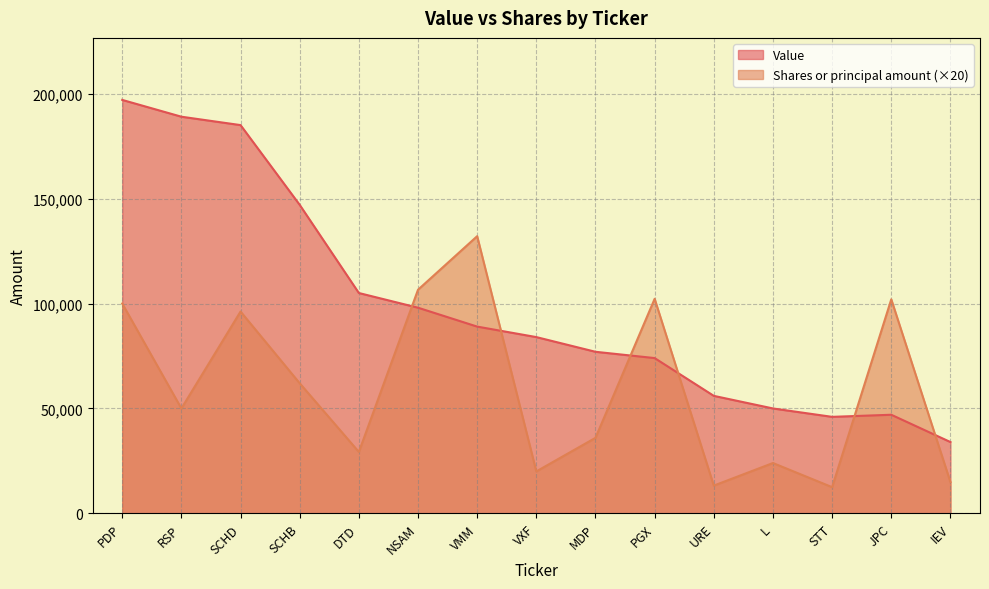

Between which two adjacent categories do Value and Shares or principal amount first intersect?

DTD and NSAM